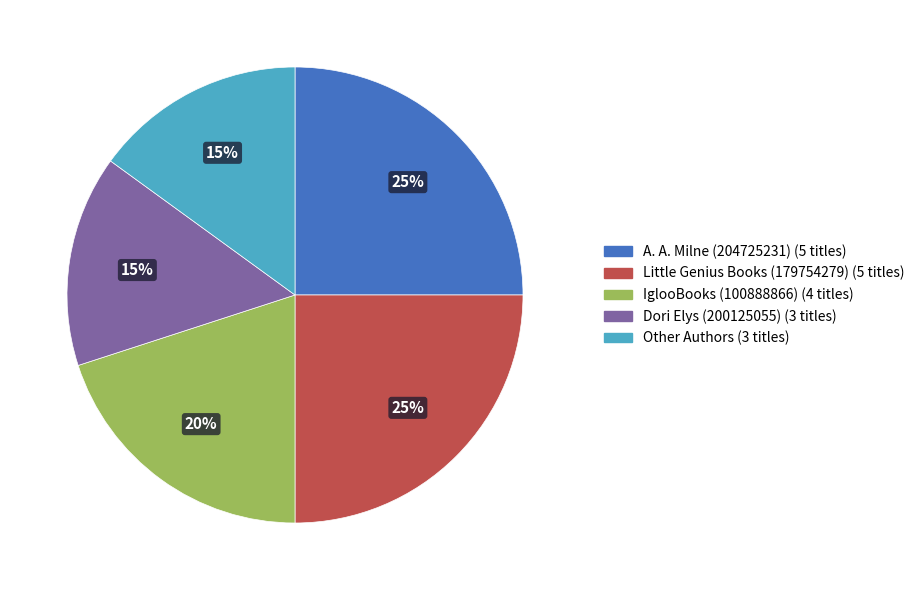

Is there a majority slice in this chart?

No